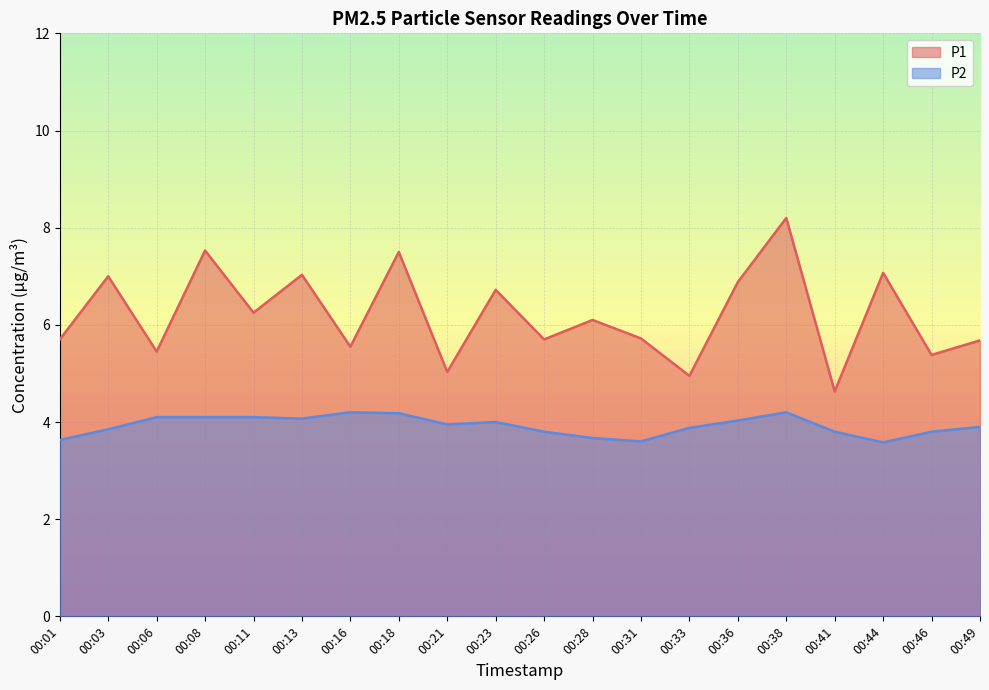

What is the average value of the P2 series?

3.9